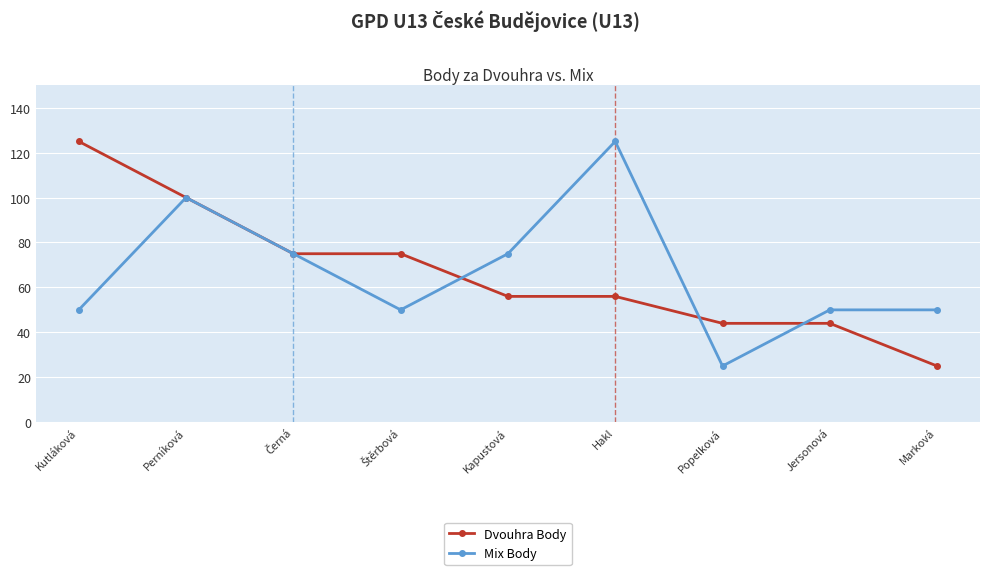

Which category has the lowest value in the Mix Body series?

Popelková